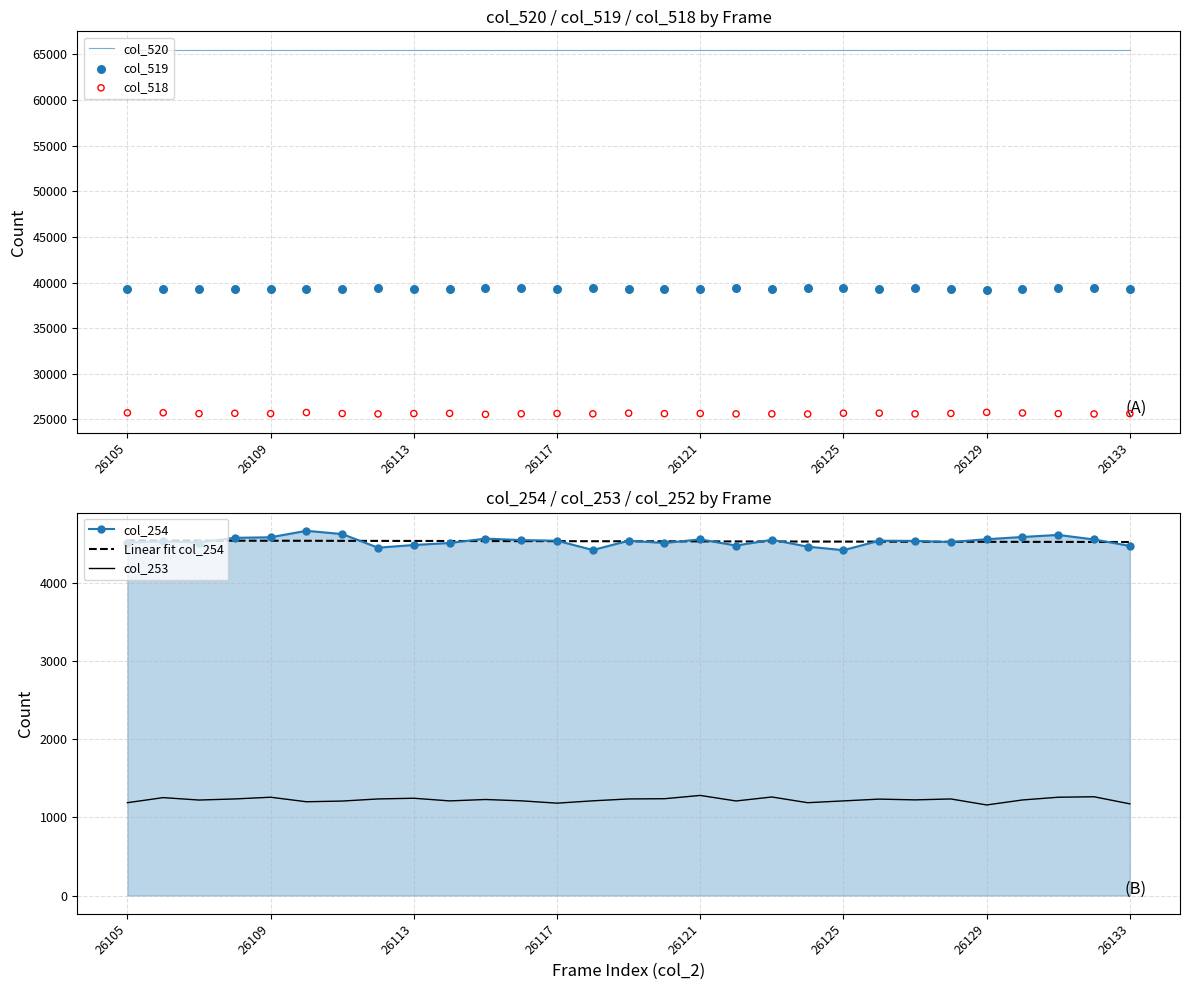

What is the total value across all series at 9?

140743.2